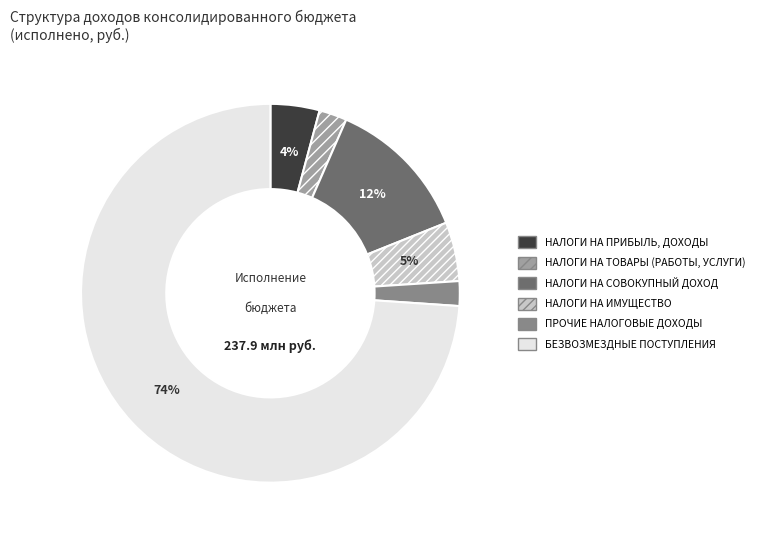

To the nearest percent, what portion does НАЛОГИ НА СОВОКУПНЫЙ ДОХОД represent?

12%